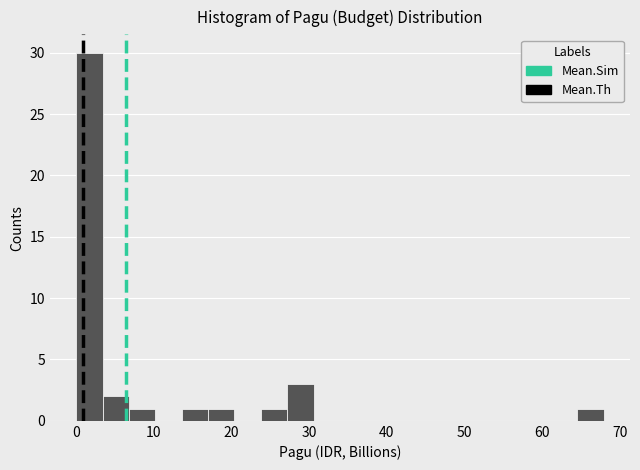

Read against the x-axis, roughly where is the centre of the tallest bar?

2